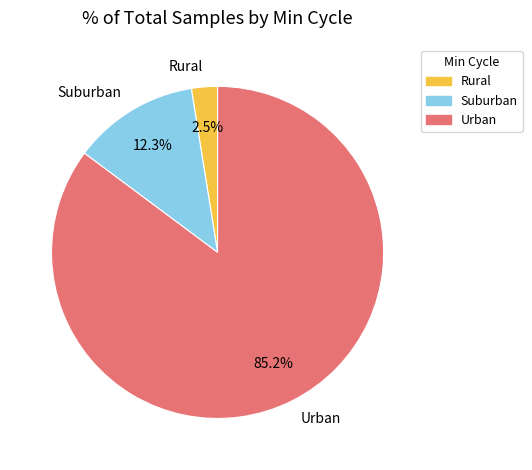

Which has a higher value, Rural or Suburban?

Suburban